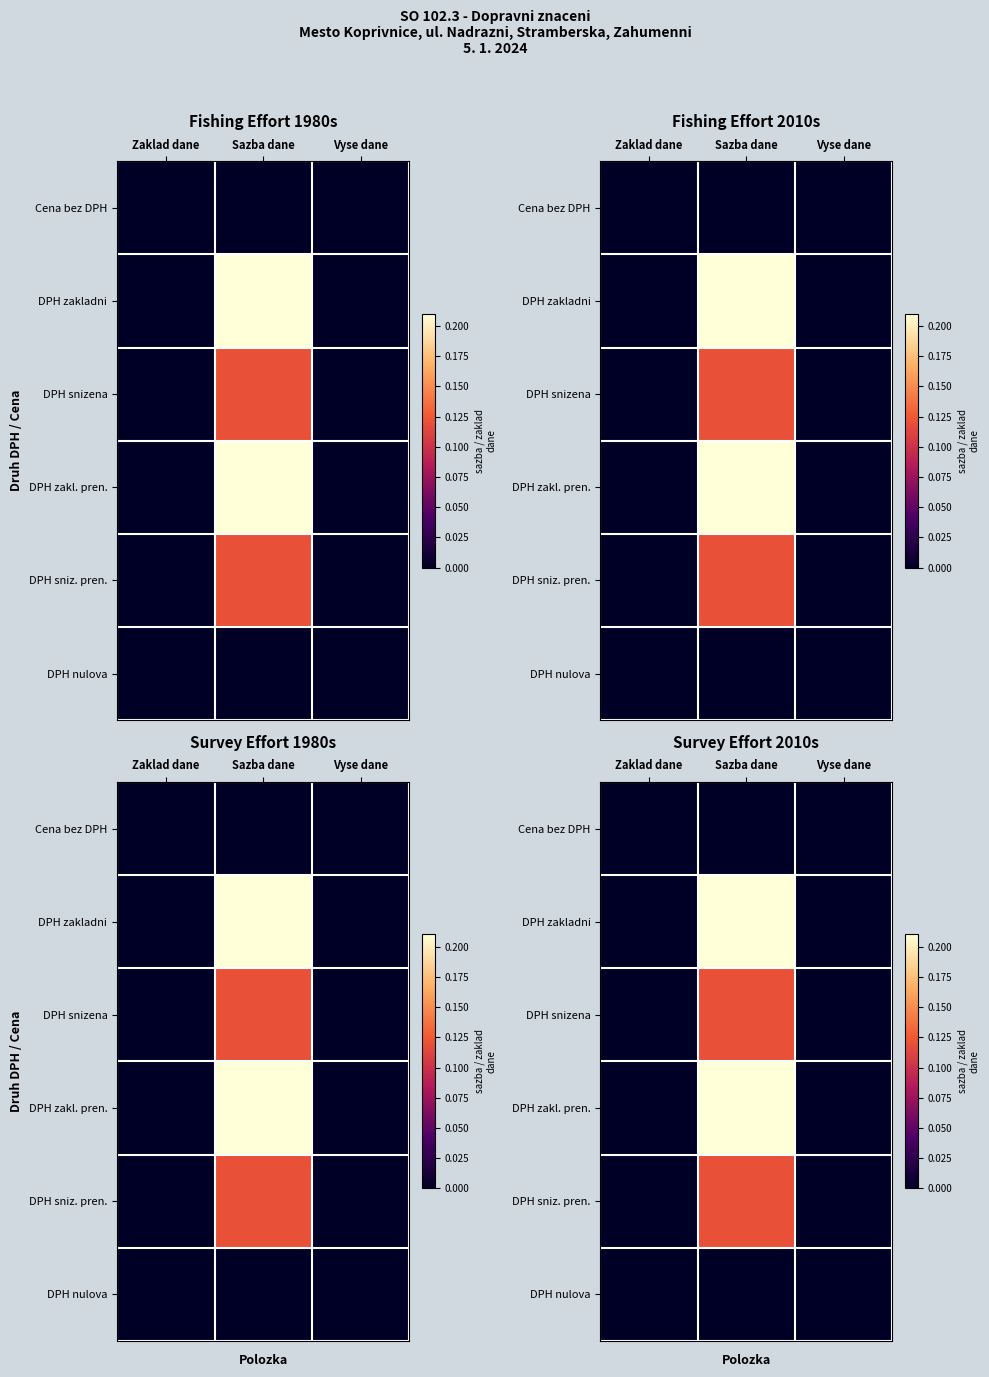

True or false: DPH sniz. pren. has a value of 0.0 at Vyse dane.

True